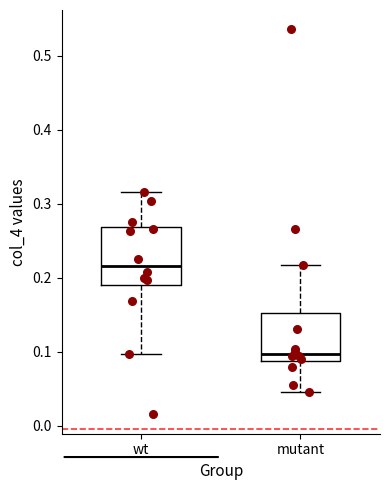

Where does the upper whisker of the box for mutant end on the y-axis? The values are not printed on the chart, so give them approximately, as read against the axis.

0.22